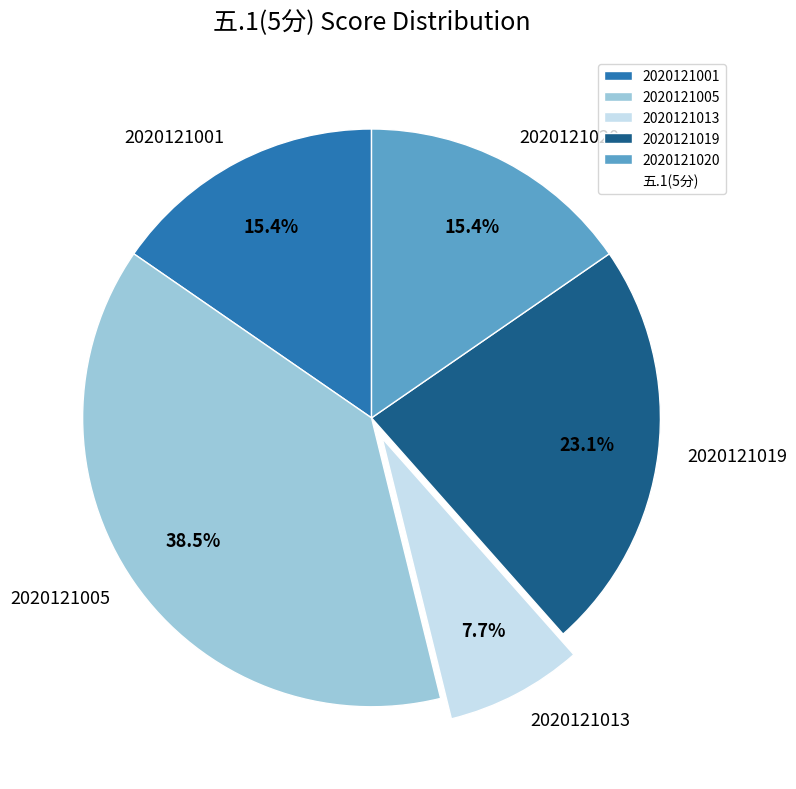

Does 2020121020 represent more than half of the total?

No